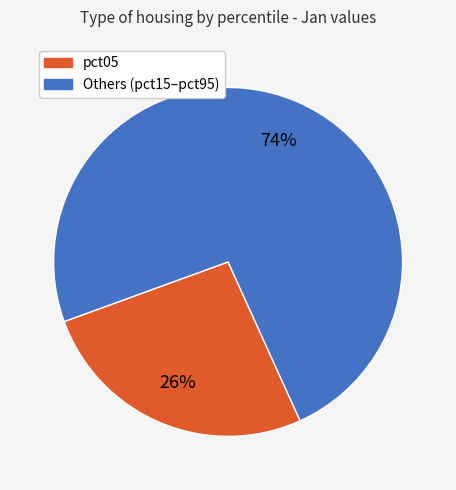

Is there a majority slice in this chart?

Yes